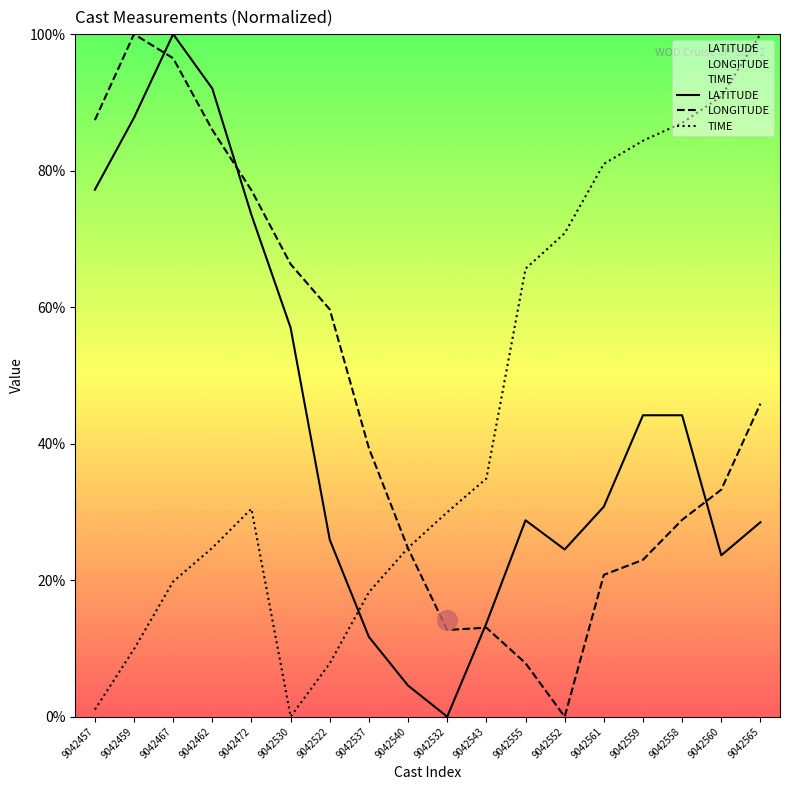

Which series reaches the maximum Y coordinate?

LATITUDE